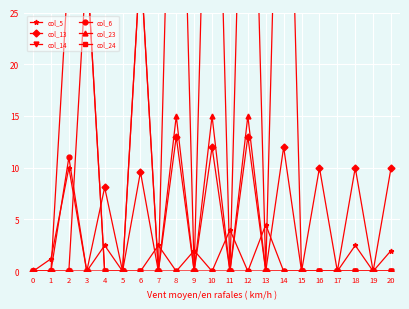

List the labels in order of col_24 value, smallest first.

0, 1, 2, 4, 5, 7, 8, 9, 10, 11, 12, 13, 14, 15, 16, 17, 18, 19, 20, 3, 6